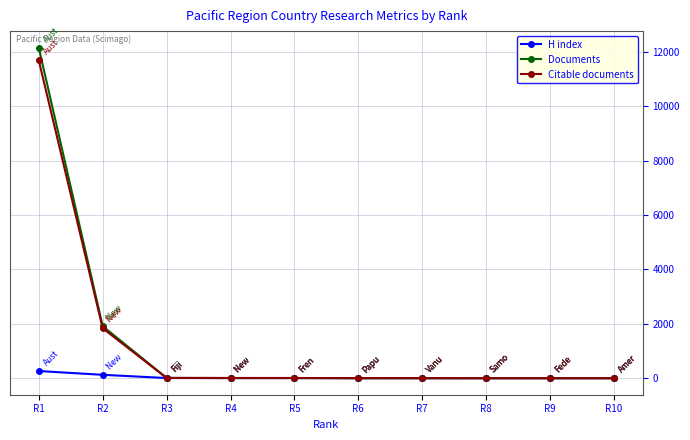

Is the value of Citable documents at R2 greater than the value of H index at R9?

Yes